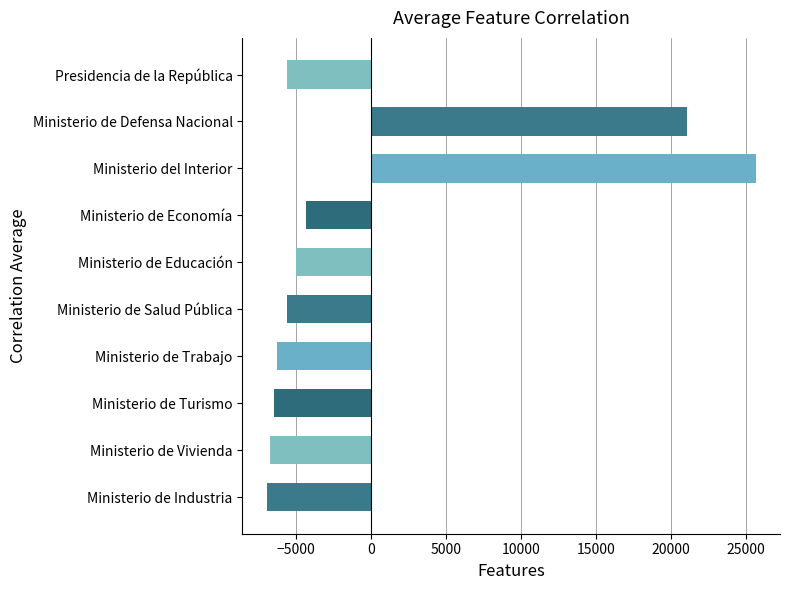

Which has a higher value, Ministerio de Educación or Ministerio de Defensa Nacional?

Ministerio de Defensa Nacional